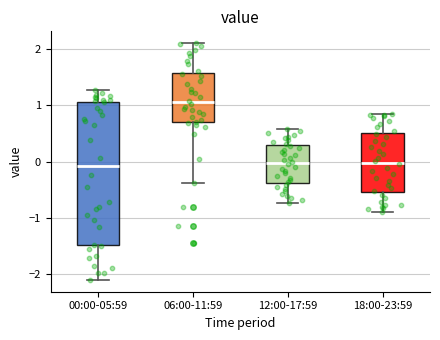

Where is the lower edge of the box for 06:00-11:59 on the y-axis? The values are not printed on the chart, so give them approximately, as read against the axis.

0.7